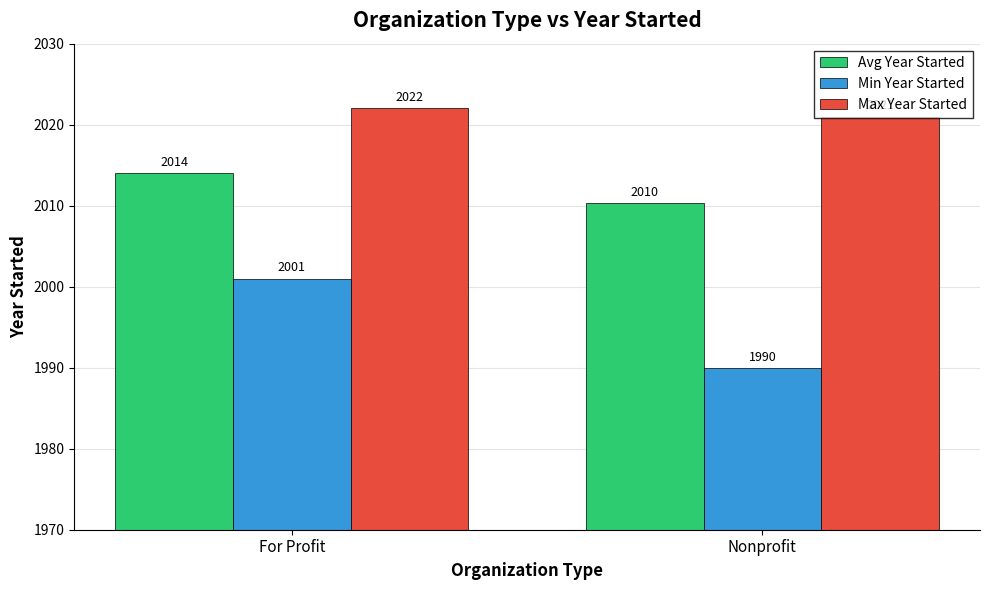

What are all the series names shown in the legend?

Avg Year Started, Min Year Started, Max Year Started